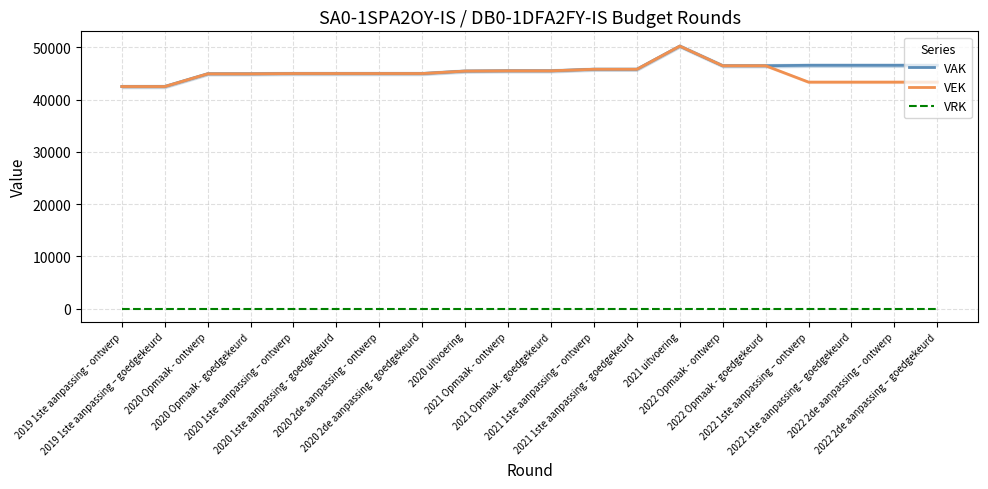

True or false: VAK has a value of 64406 at 2022 Opmaak - goedgekeurd.

False